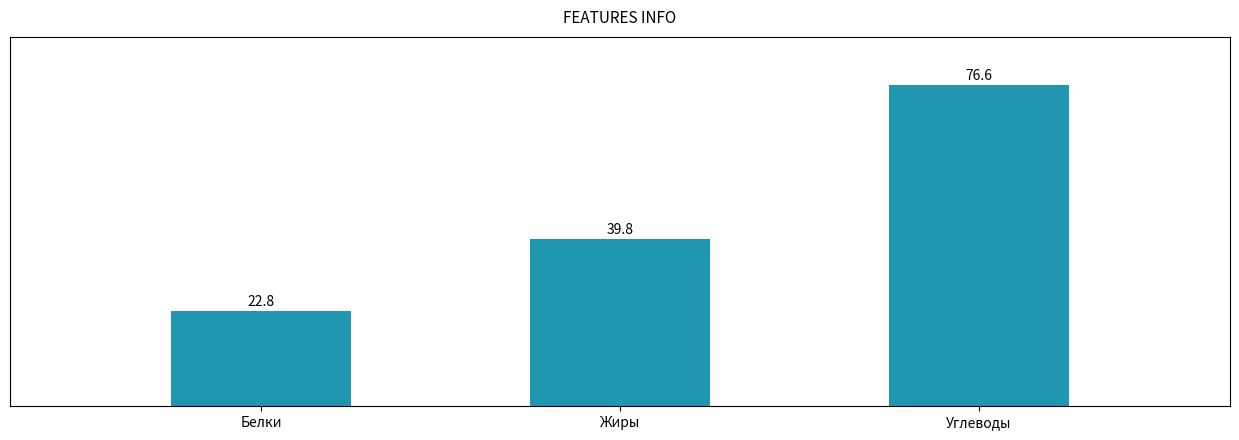

What is the minimum value shown in the chart?

22.8